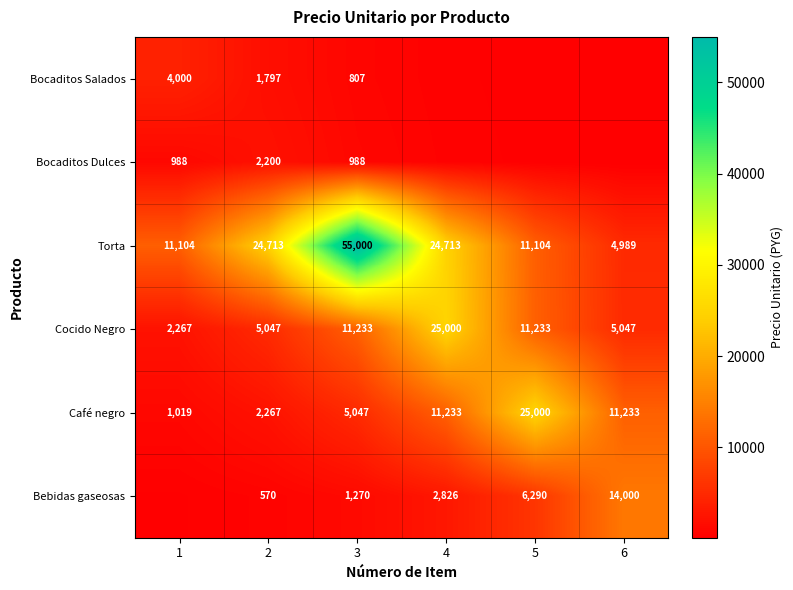

Between 2 and 4, which is larger?

2